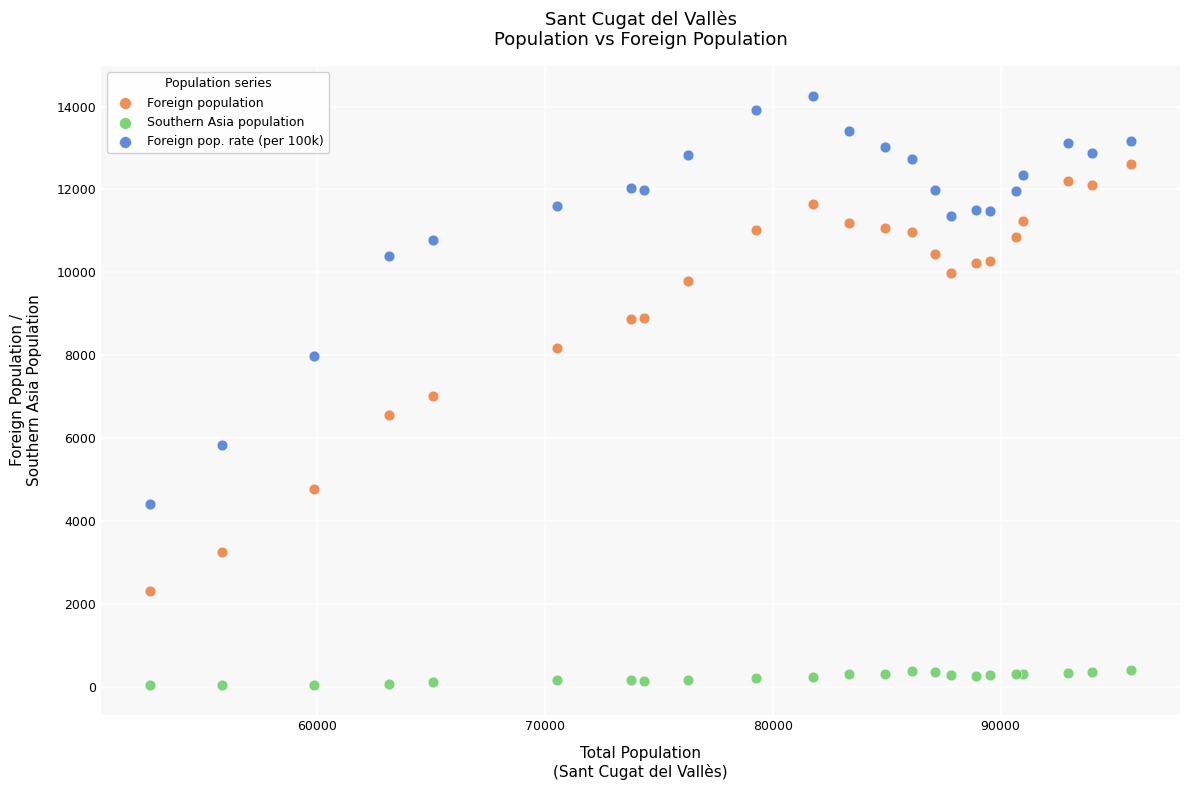

Which series reaches the minimum Y coordinate?

Southern Asia population